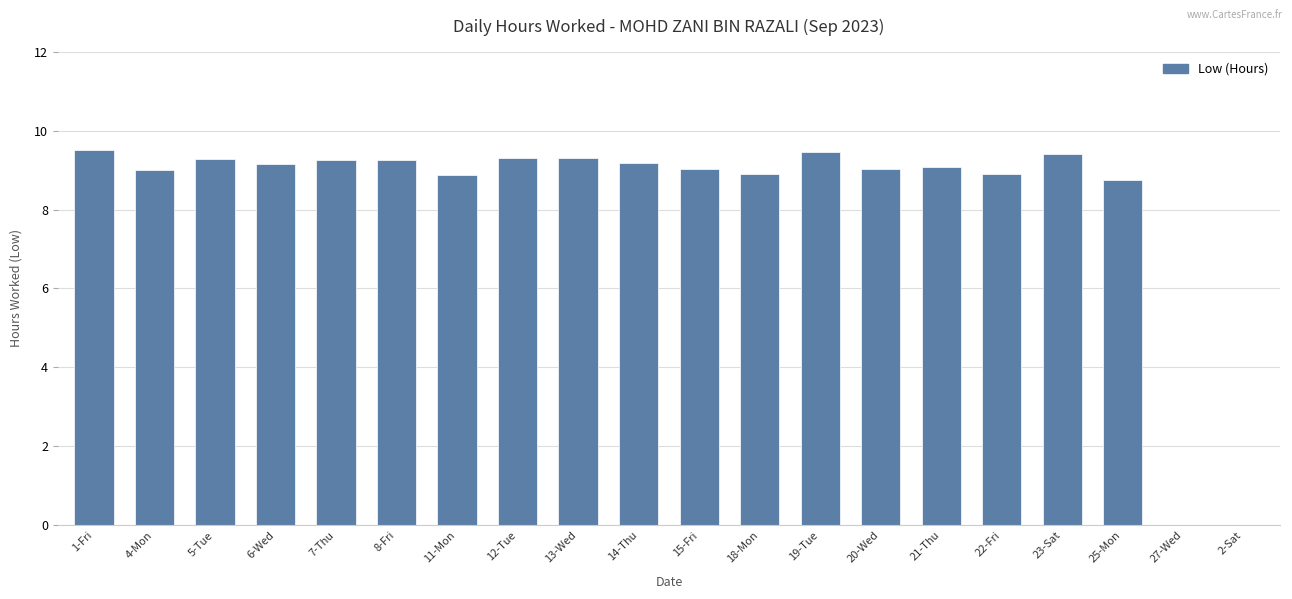

What is the sum of the values at 15-Fri and 11-Mon?

17.9